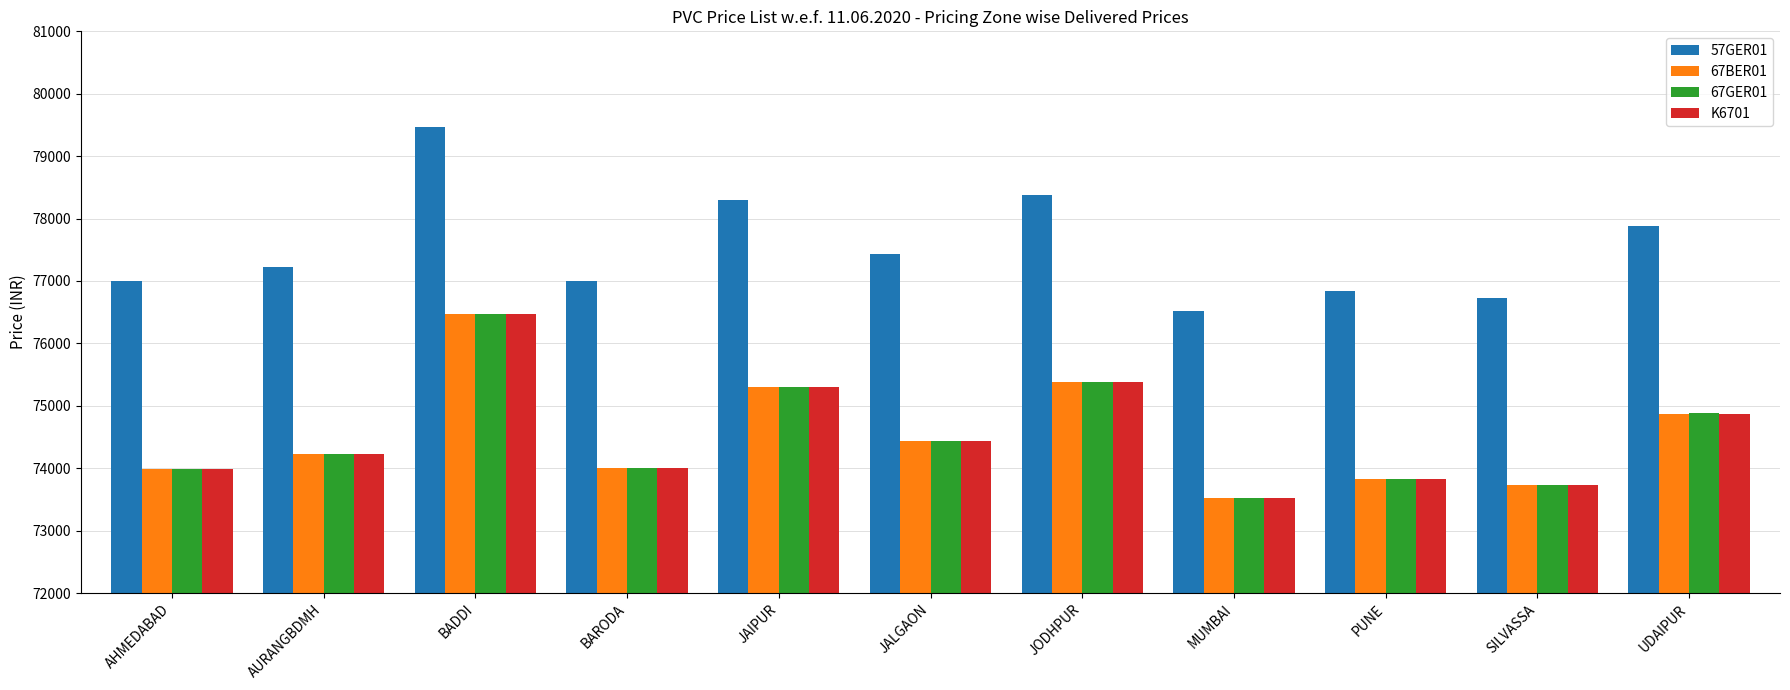

What is the label of the 11th bar from the right?

AHMEDABAD